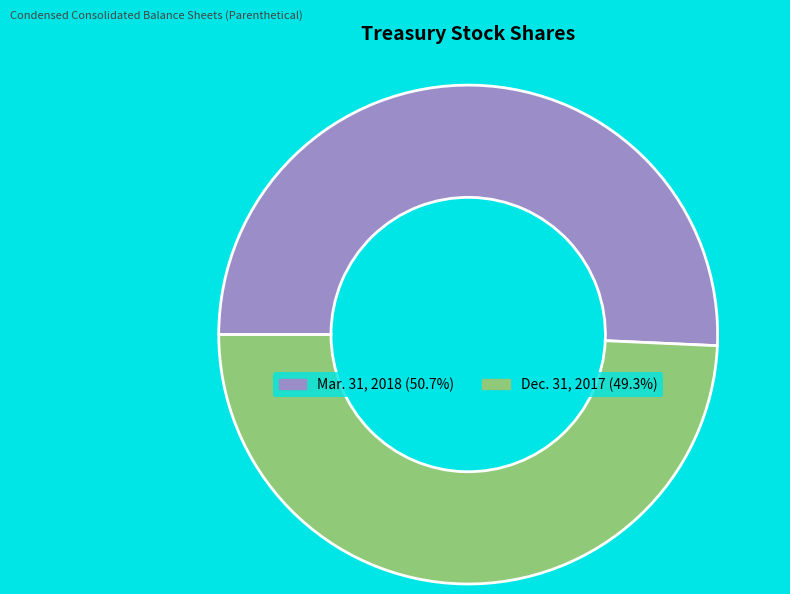

To the nearest percent, what percentage of the pie is Dec. 31, 2017?

49%